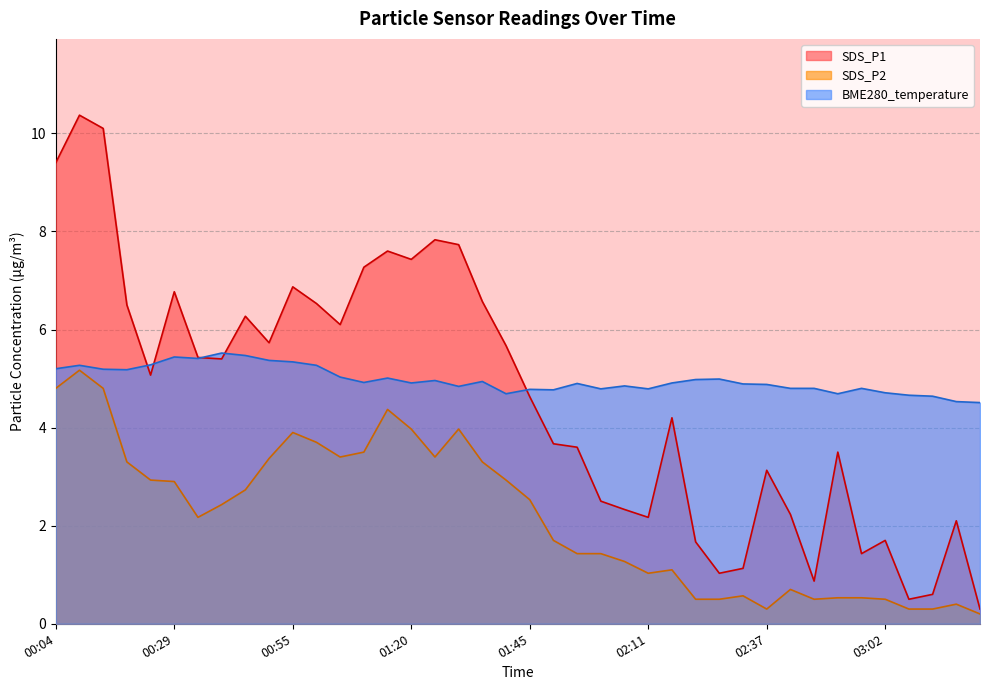

Does the chart display data point markers on the line(s)?

No